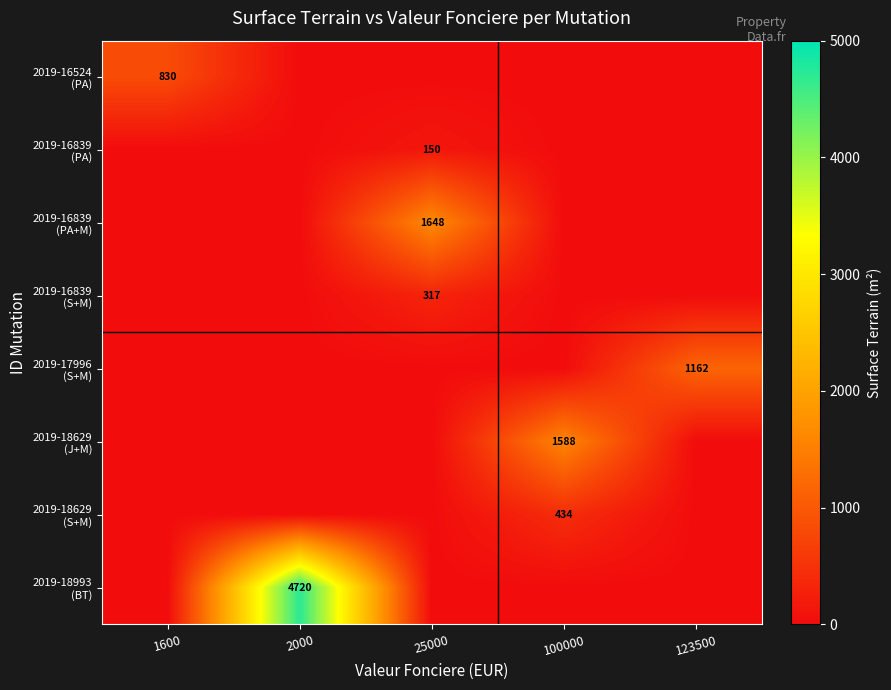

Which series has the widest spread of values?

2019-18993 (BT)